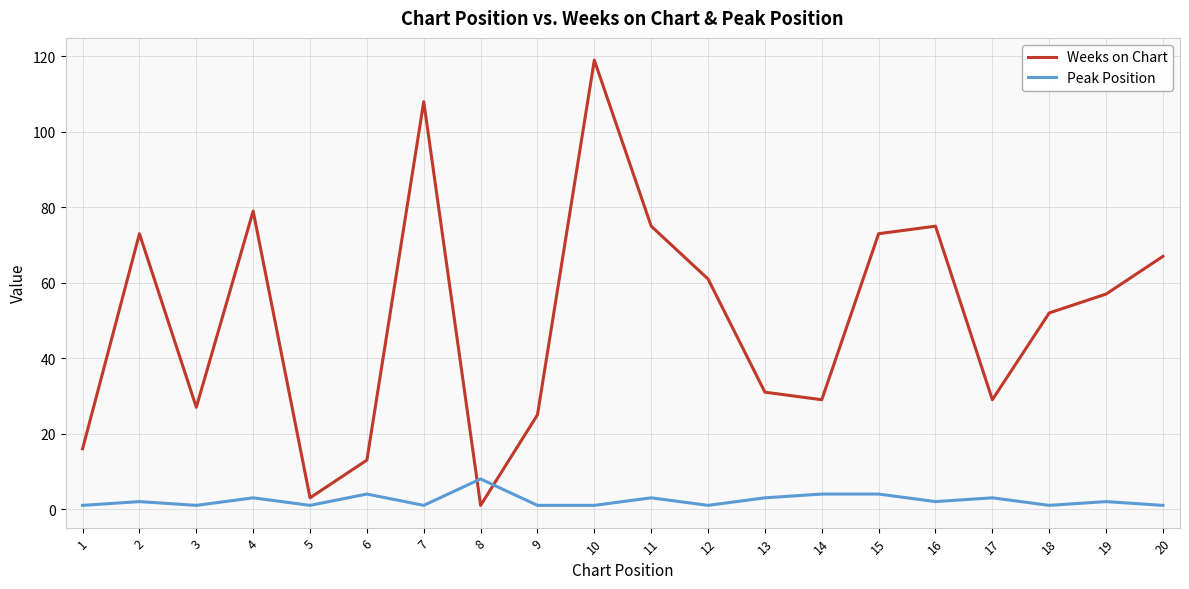

True or false: Peak Position has a value of 4 at 14.

True